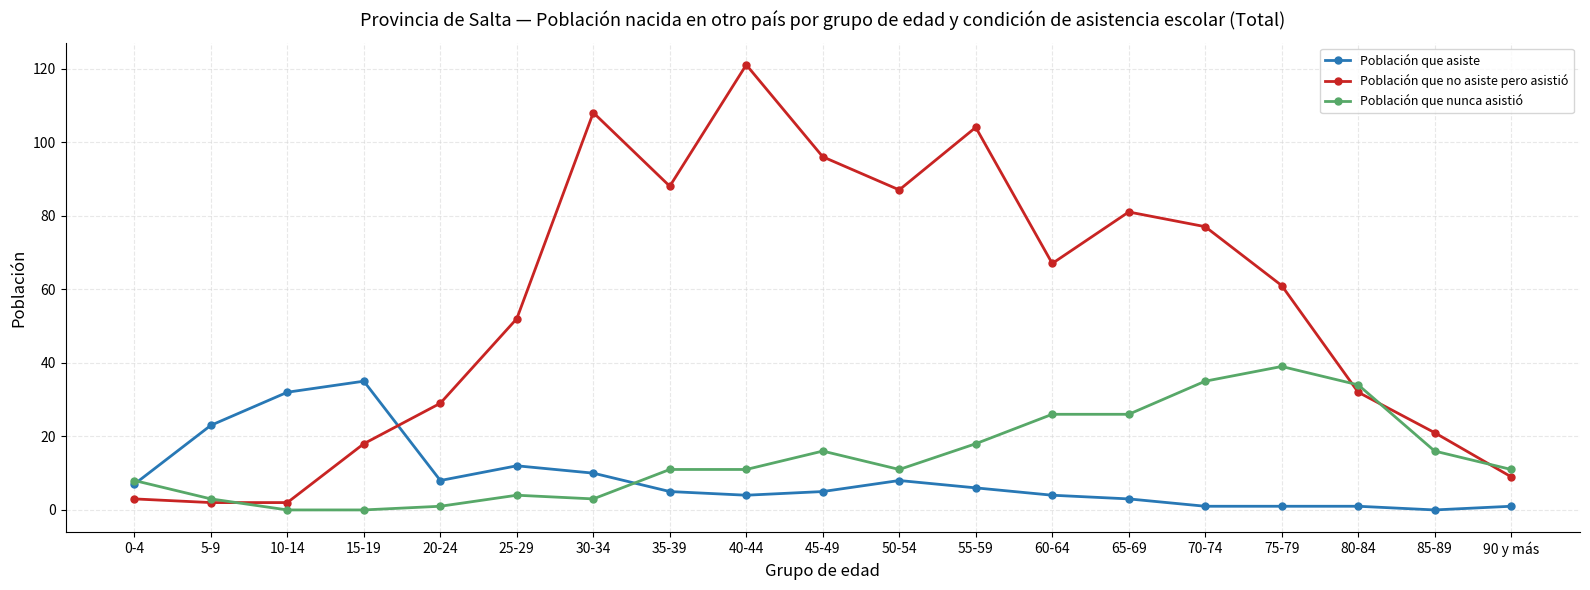

At which category does the chart reach its peak across all series?

40-44